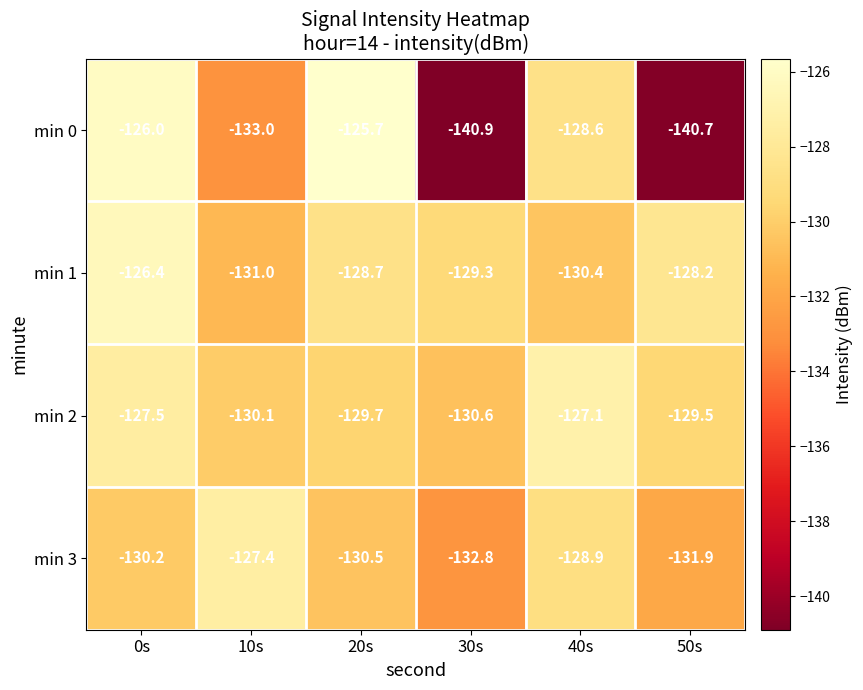

What is the difference between the highest and lowest values at 50s?

12.5